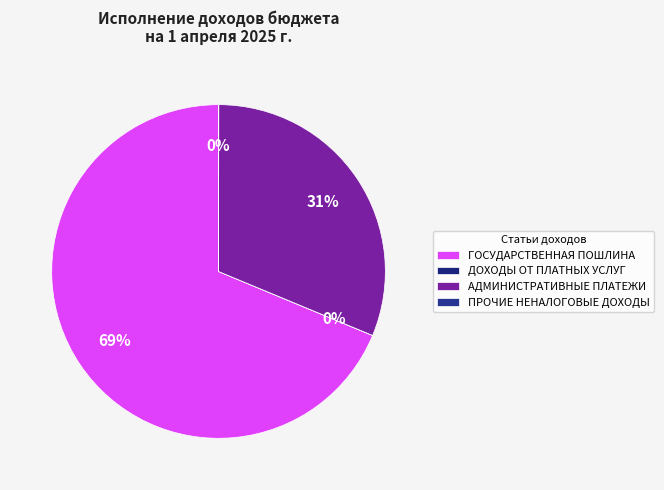

What is the smallest slice in the pie chart?

ДОХОДЫ ОТ ПЛАТНЫХ УСЛУГ